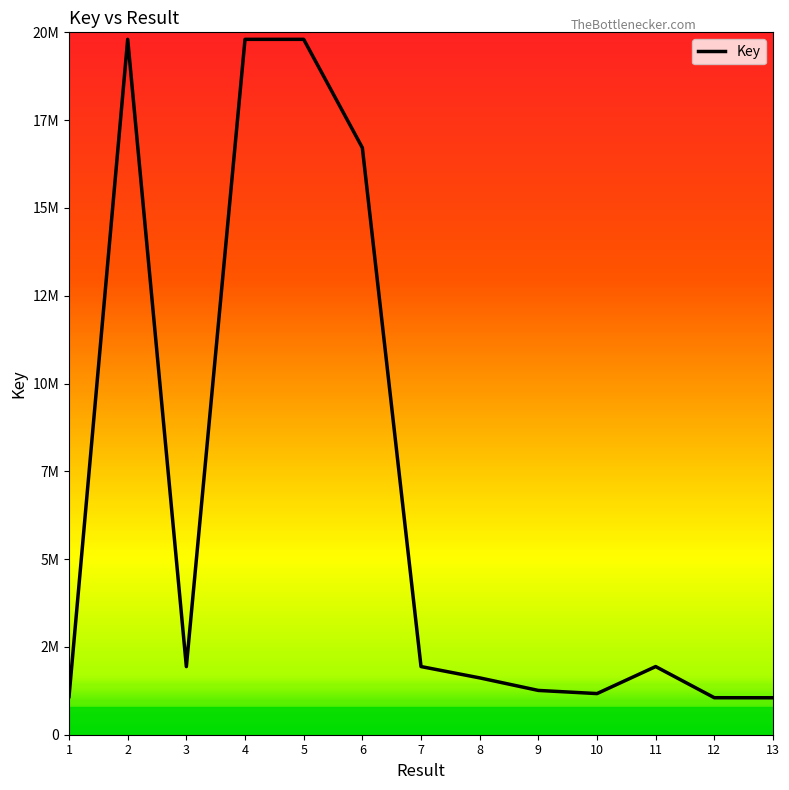

What is the difference between the values at 3 and 4?

17860409